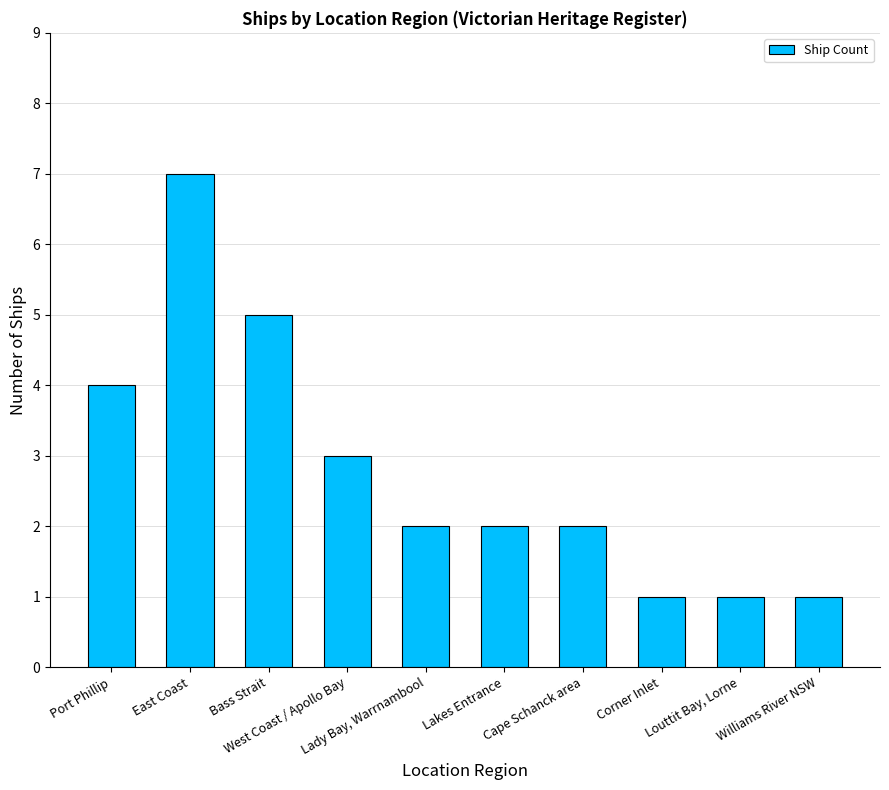

What is the greatest value displayed?

7